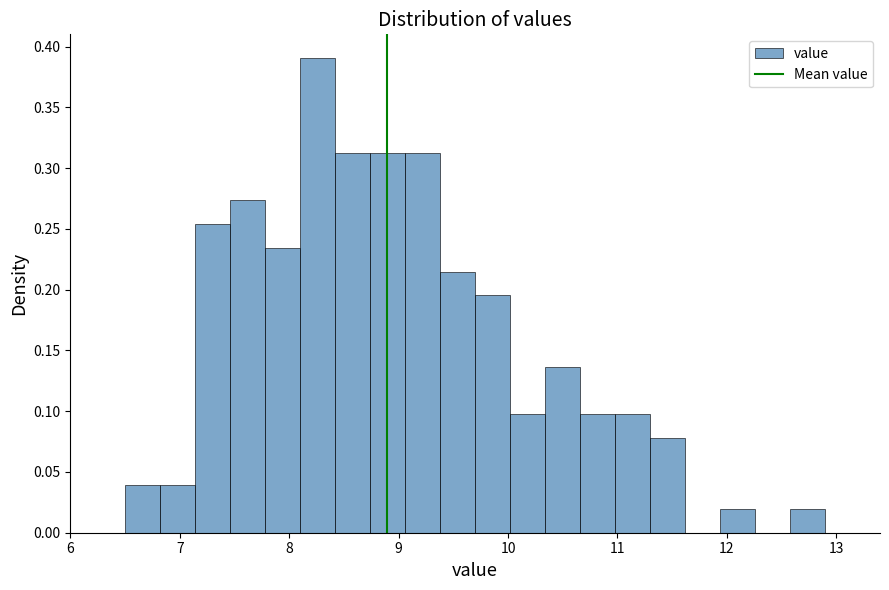

Read against the x-axis, roughly where is the centre of the tallest bar?

8.3